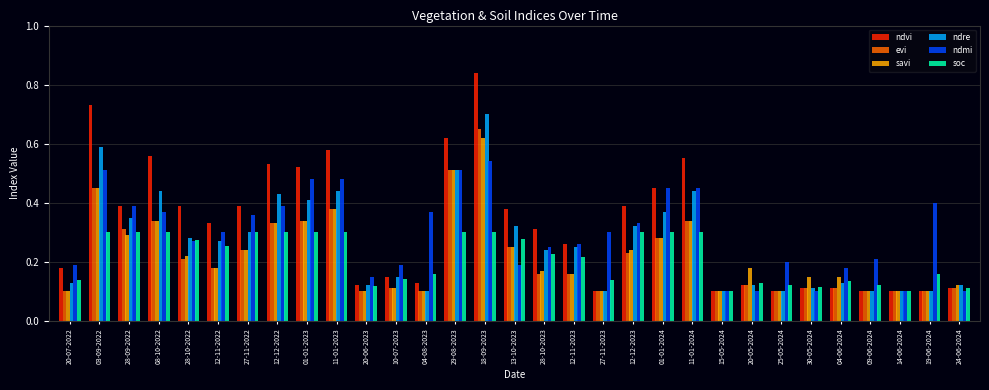

Which category has the highest value across all series?

18-09-2023